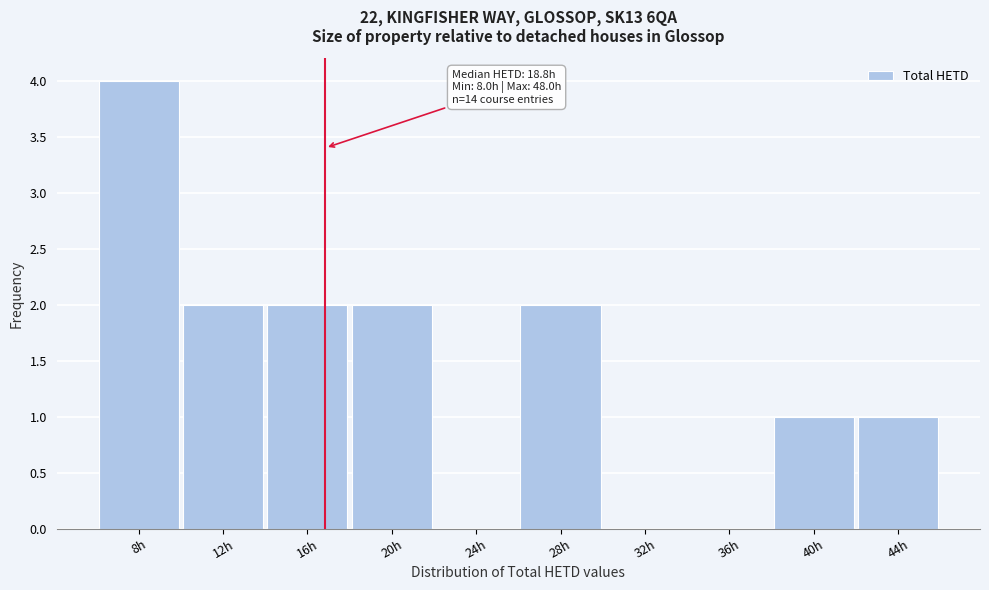

Reading right to left, list all the values displayed in this chart.

44h=1	40h=1	36h=0	32h=0	28h=2	24h=0	20h=2	16h=2	12h=2	8h=4